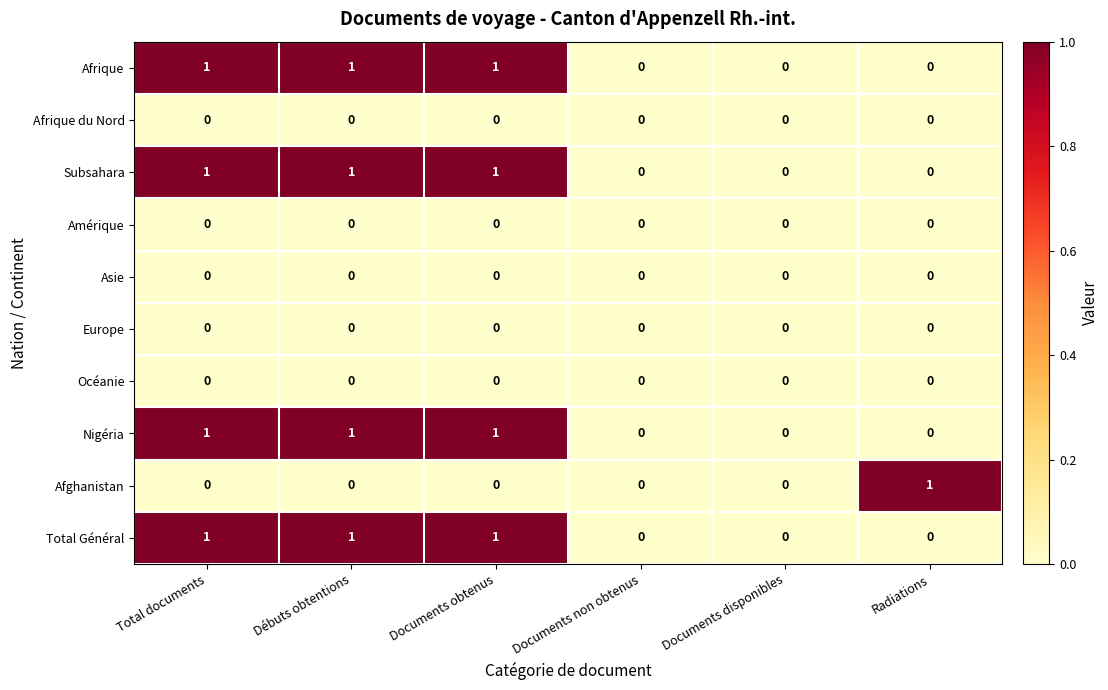

Count the Afrique values in the range 0 to 1.

6